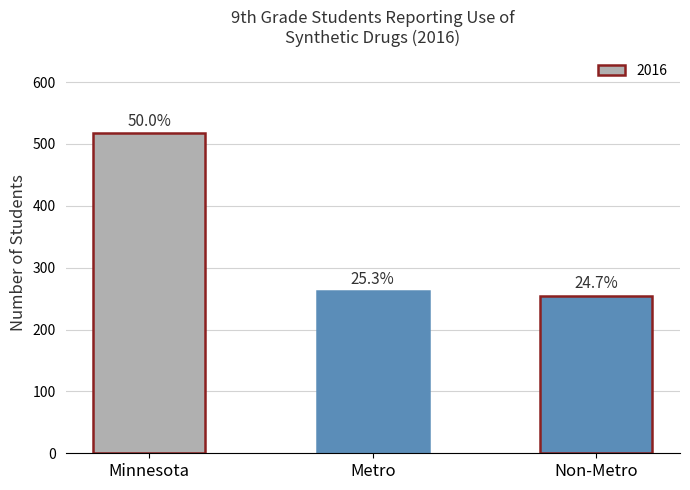

What is the difference between the values at Non-Metro and Metro?

7